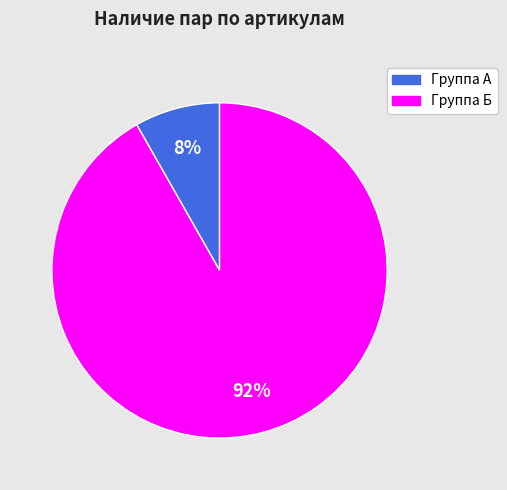

Is there a majority slice in this chart?

Yes